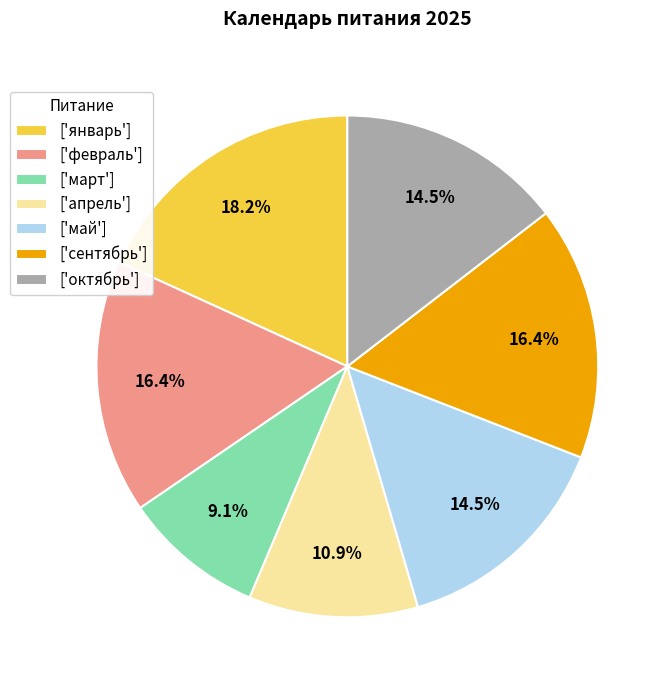

Does any single category account for the majority?

No